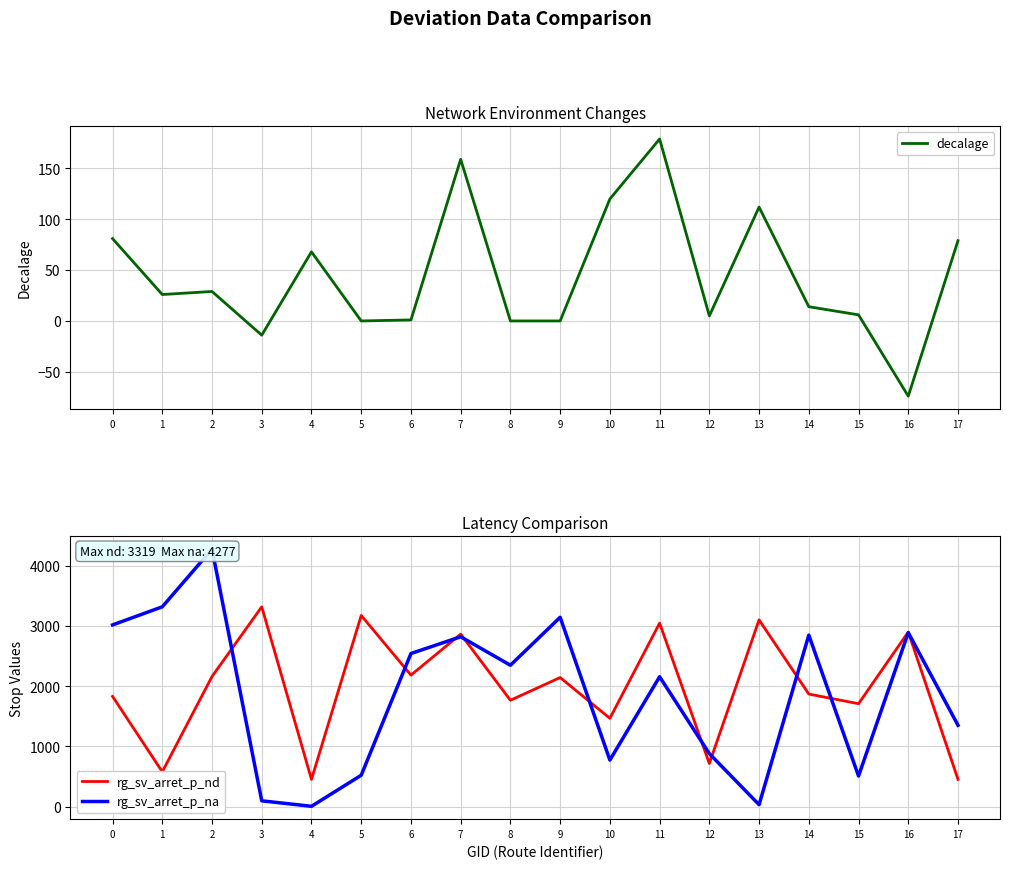

Which series has the largest range (max minus min)?

rg_sv_arret_p_na